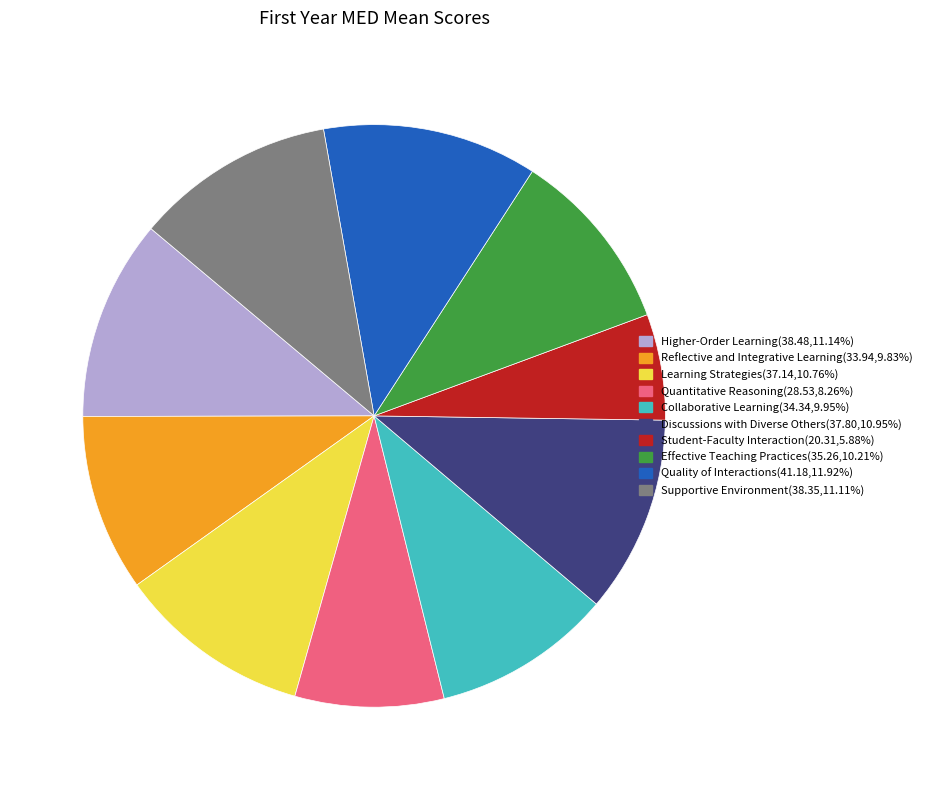

The Quantitative Reasoning slice represents 8% of the pie. True or false?

True